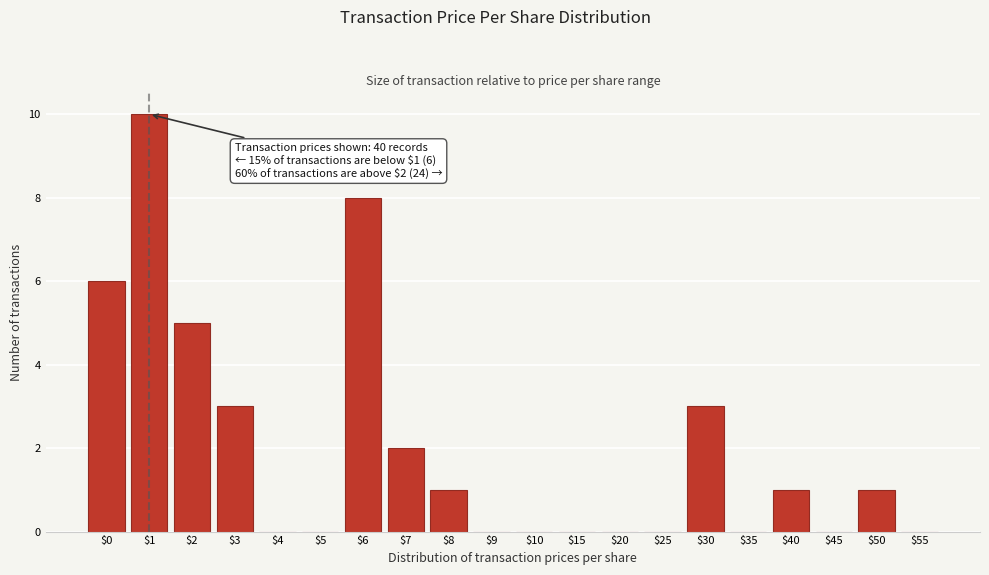

At which category does the chart reach its peak across all series?

$1